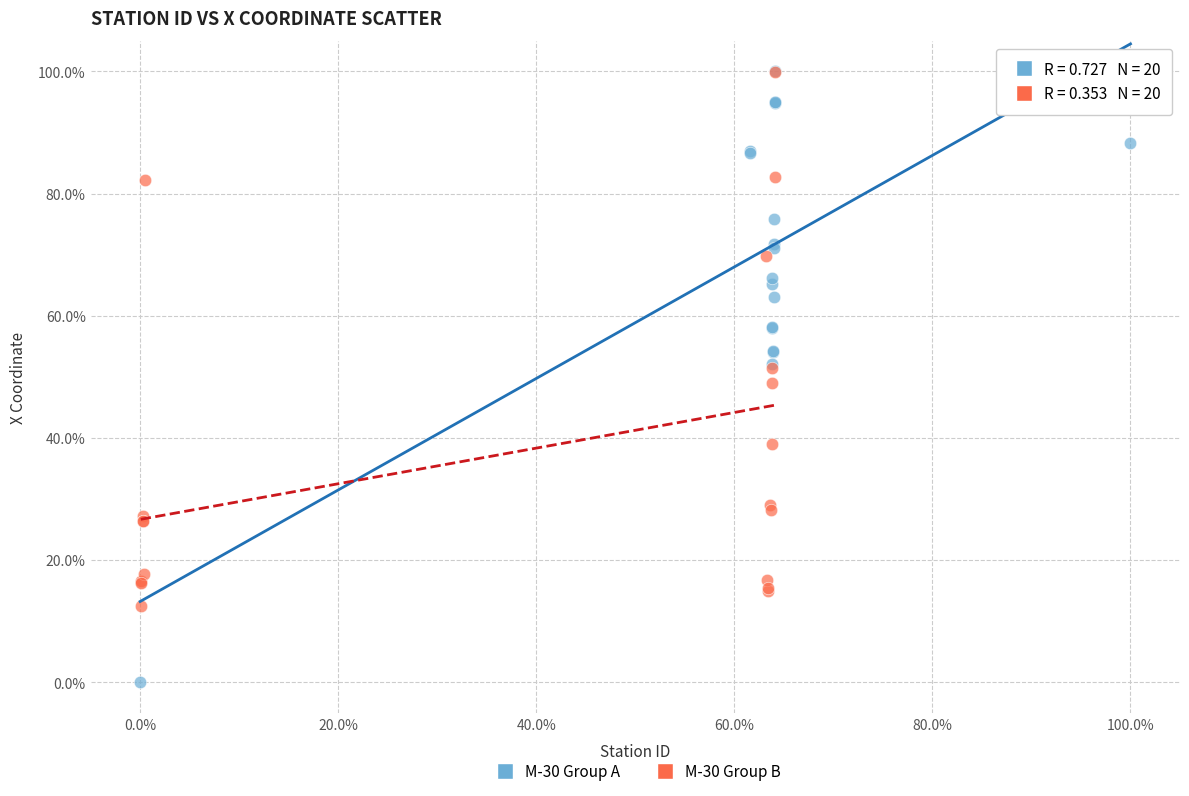

What are all the series names shown in the legend?

M-30 Group A, M-30 Group B